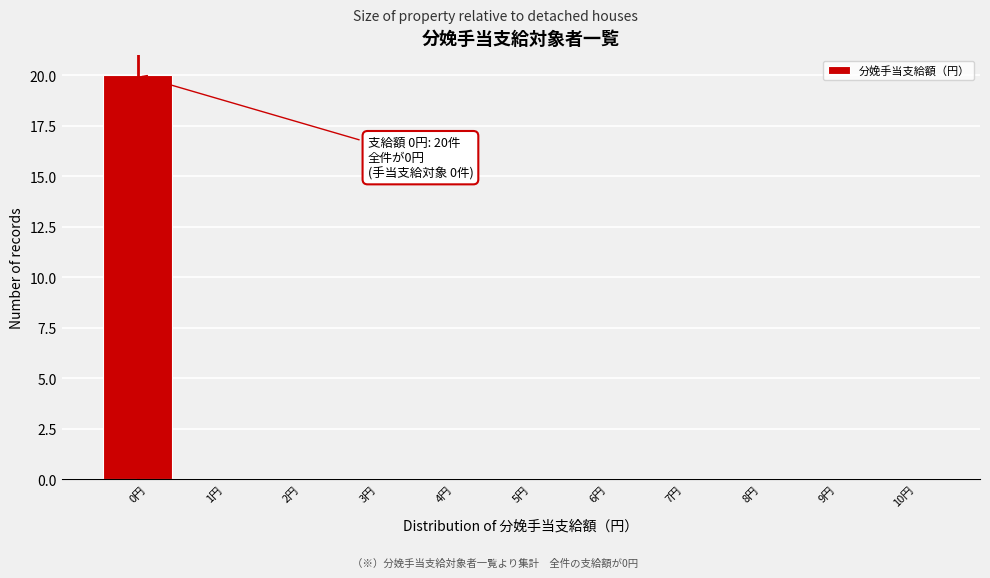

Reading left to right, transcribe all the data shown in this chart.

0円=20	1円=0	2円=0	3円=0	4円=0	5円=0	6円=0	7円=0	8円=0	9円=0	10円=0